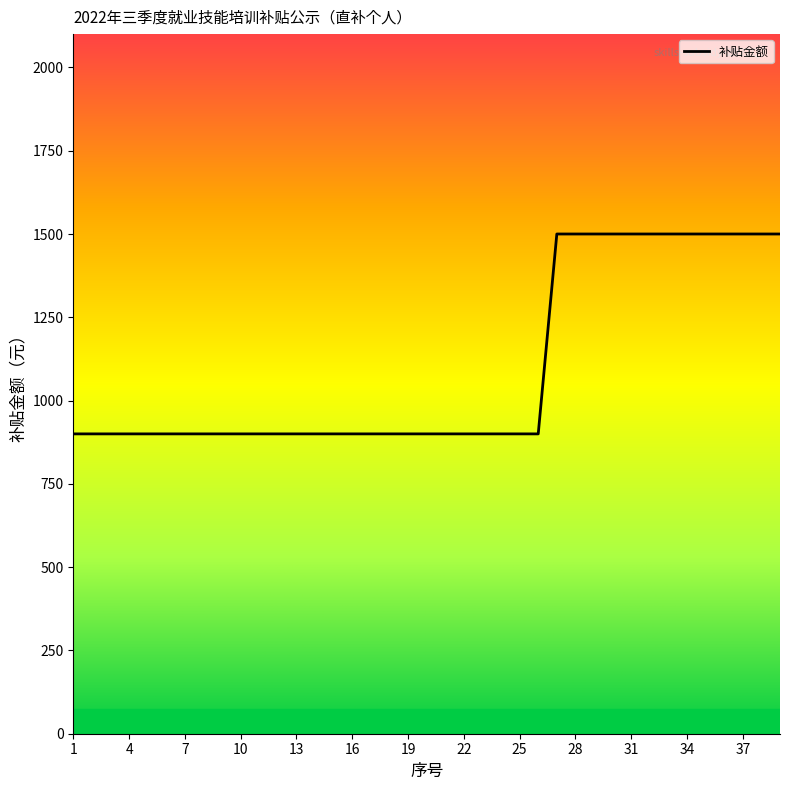

Count the number of data series in this chart.

1